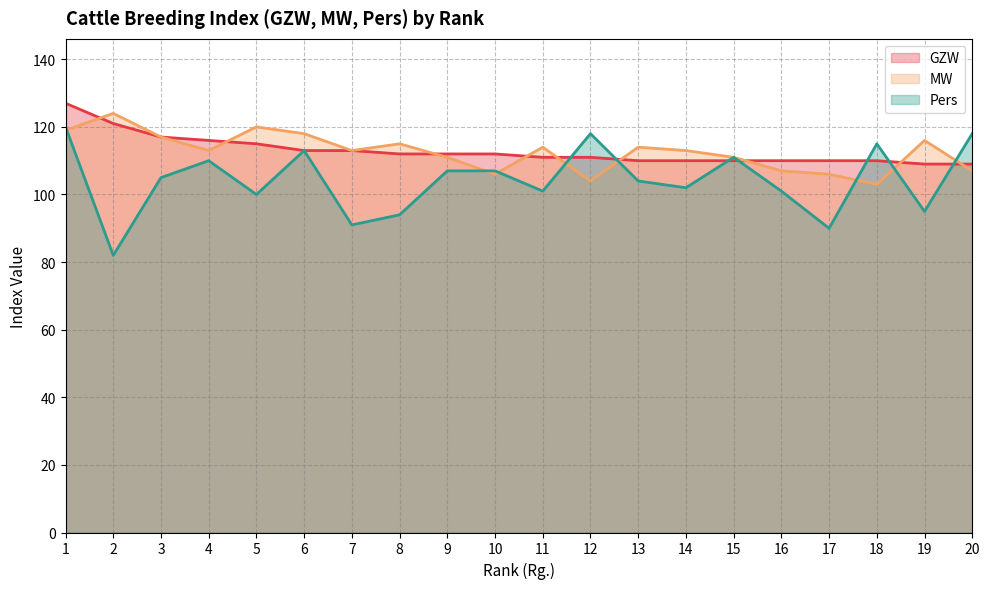

At which category does the chart reach its peak across all series?

1